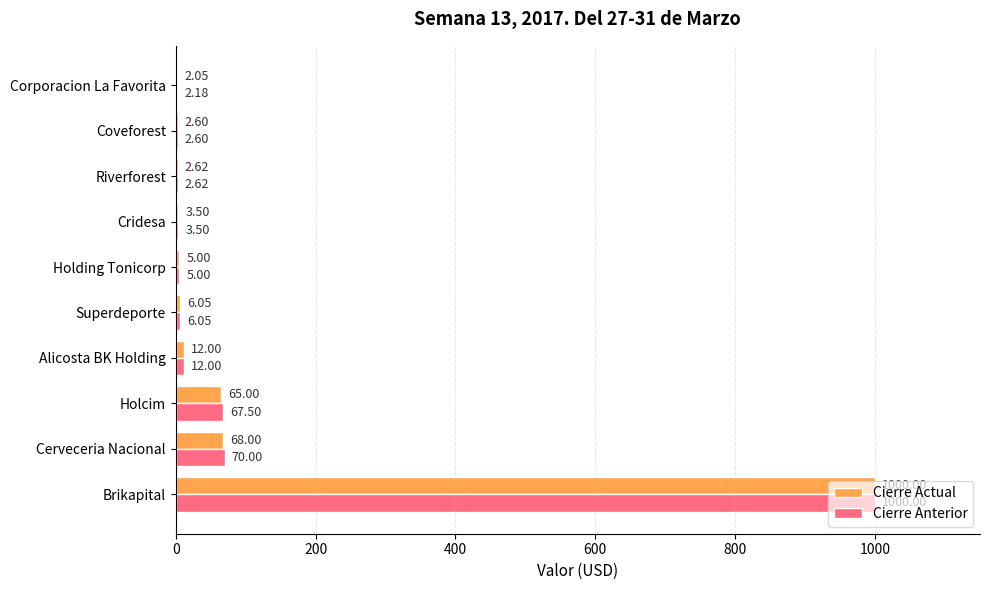

Which series changed the most between Cridesa and Corporacion La Favorita?

Cierre Actual